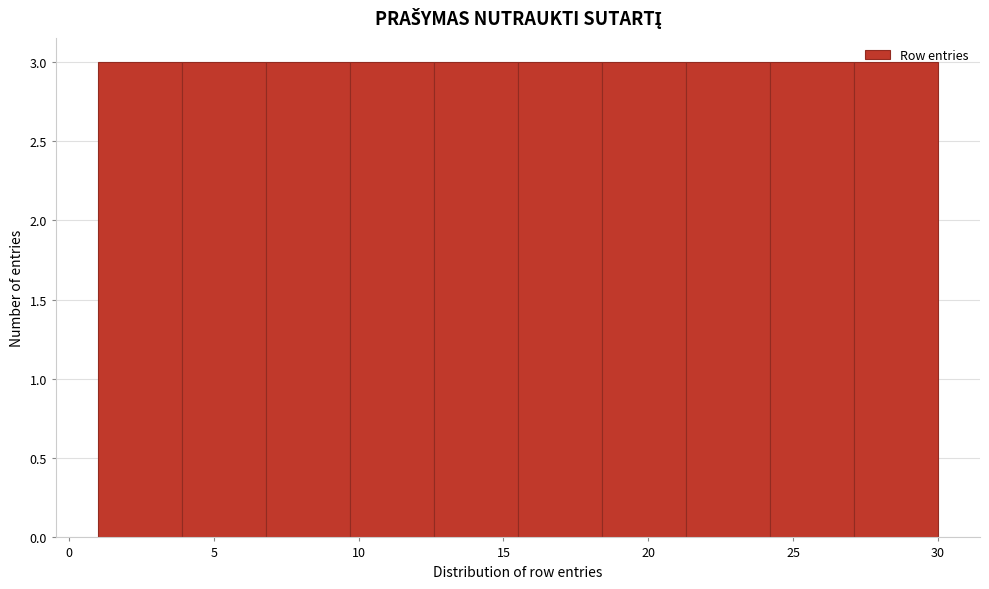

Reading left to right, list every bar in this chart as the range it spans on the x-axis followed by its height. Neither the bar edges nor the heights are printed on the chart, so give them approximately, as read against the axes.

1.0 to 3.9: 3
3.9 to 6.8: 3
6.8 to 9.7: 3
9.7 to 12.6: 3
12.6 to 15.5: 3
15.5 to 18.4: 3
18.4 to 21.3: 3
21.3 to 24.2: 3
24.2 to 27.1: 3
27.1 to 30.0: 3